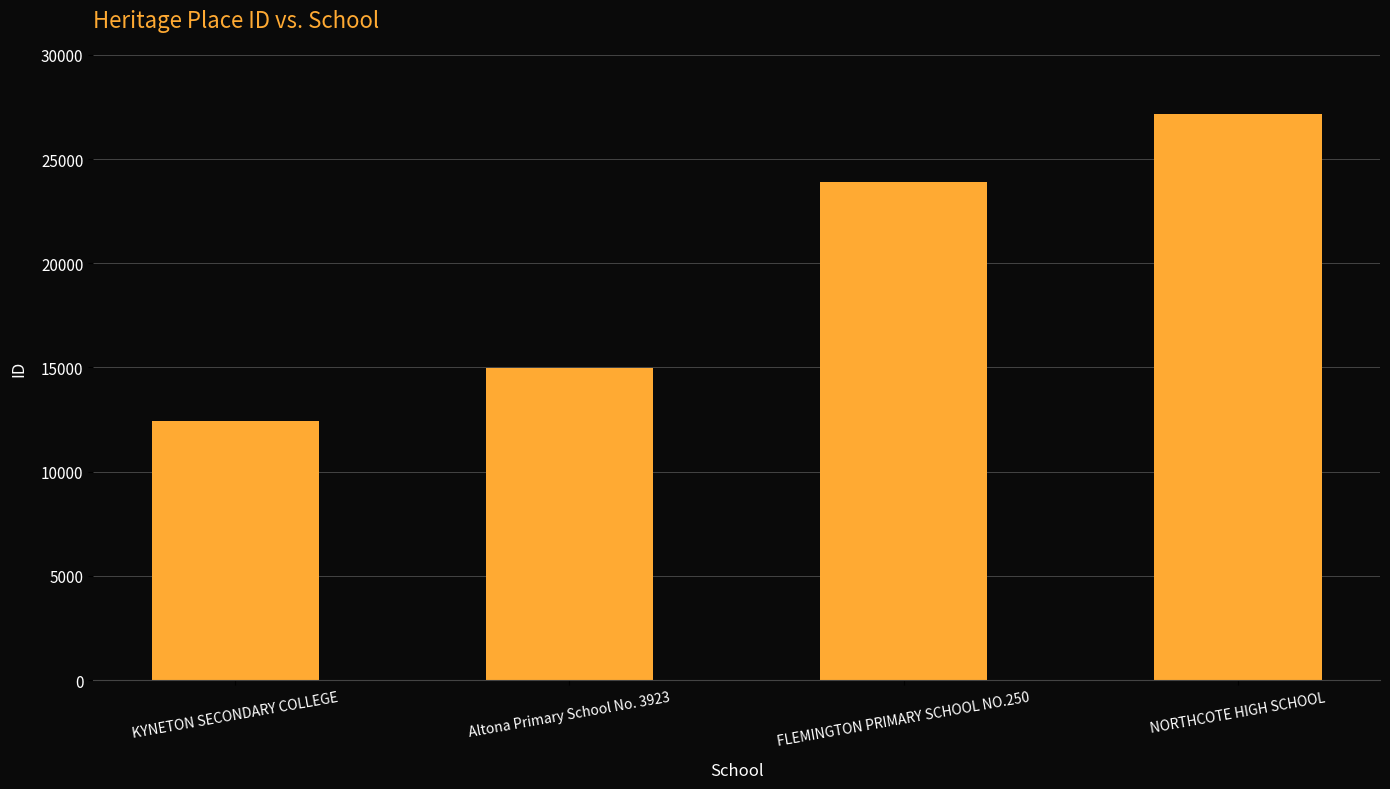

What is the approximate value at NORTHCOTE HIGH SCHOOL, to the nearest 10?

27140